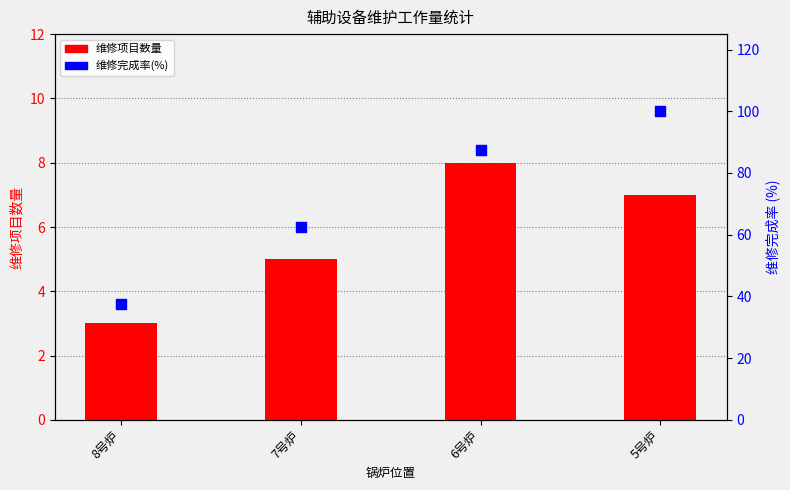

What are all the series names shown in the legend?

维修项目数量, 维修完成率(%)